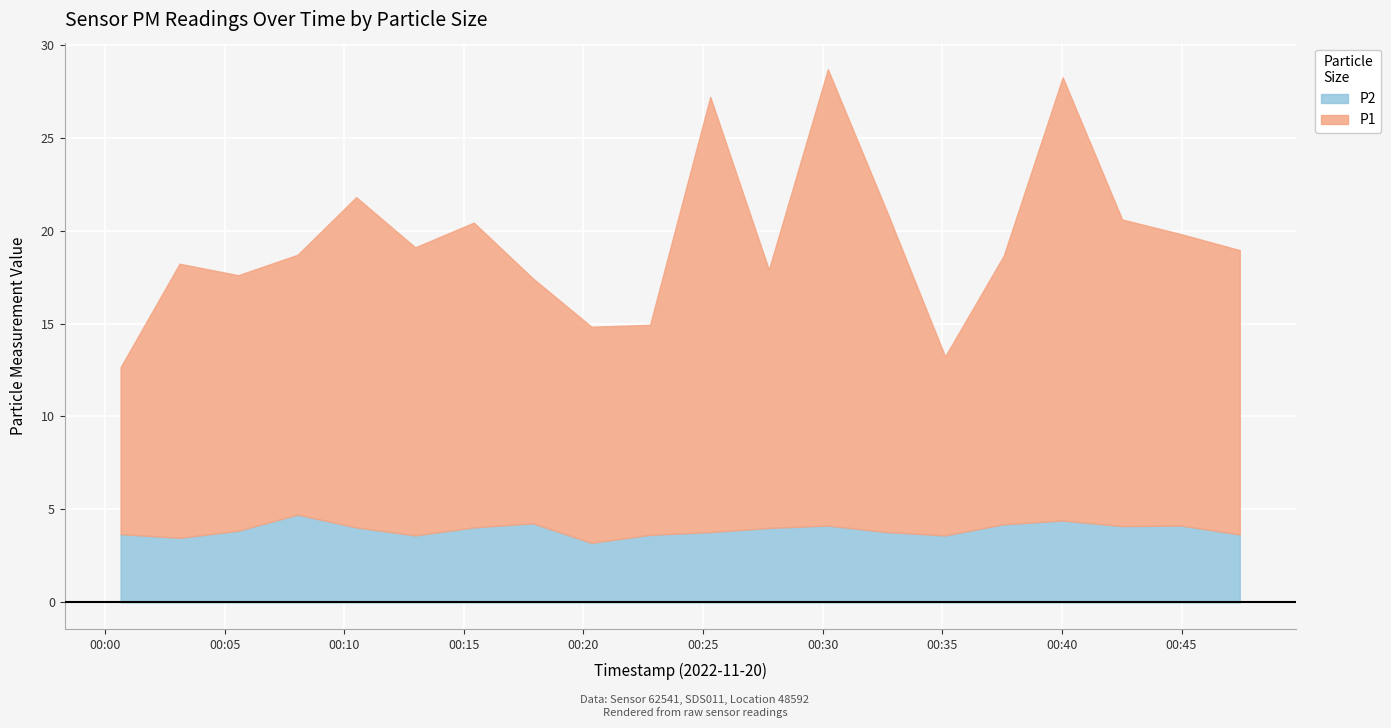

Is it true that P2 equals 1.7 at 2022-11-20T00:05:34?

False